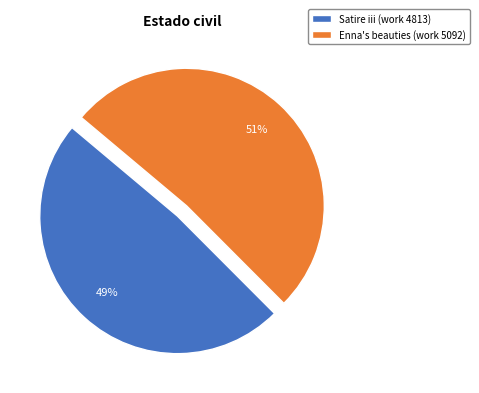

To the nearest percent, what portion does Enna's beauties (work 5092) represent?

51%